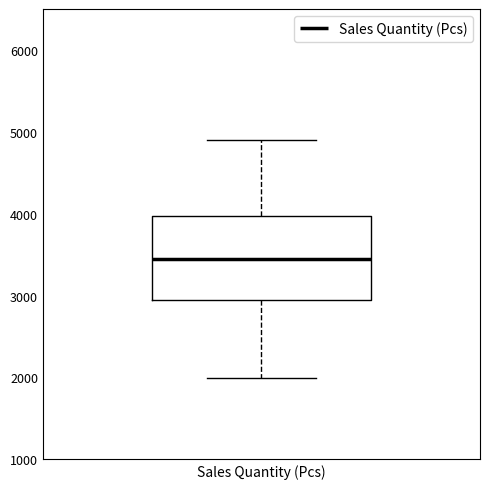

Transcribe this box plot: give where the median line is, the range the box spans, and where the two whiskers end, as read against the y-axis. The values are not printed on the chart, so give them approximately, as read against the axis.

median 3500, box 3000 to 4000, whiskers 2000 to 4900